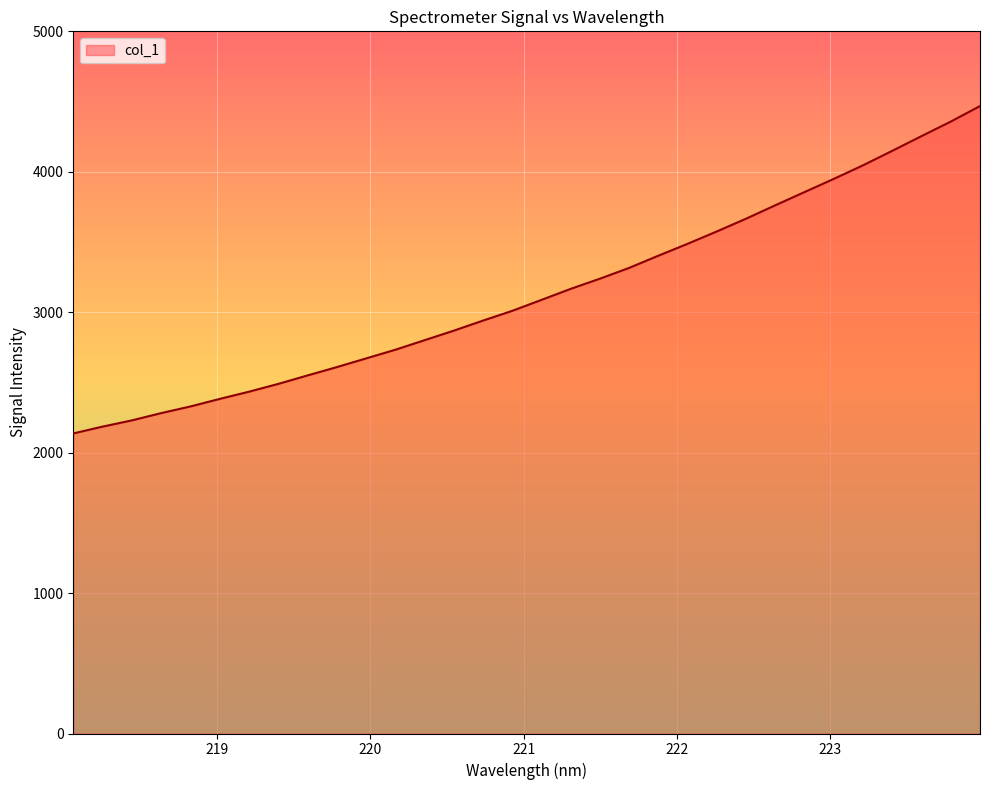

What is the greatest value displayed?

4467.9